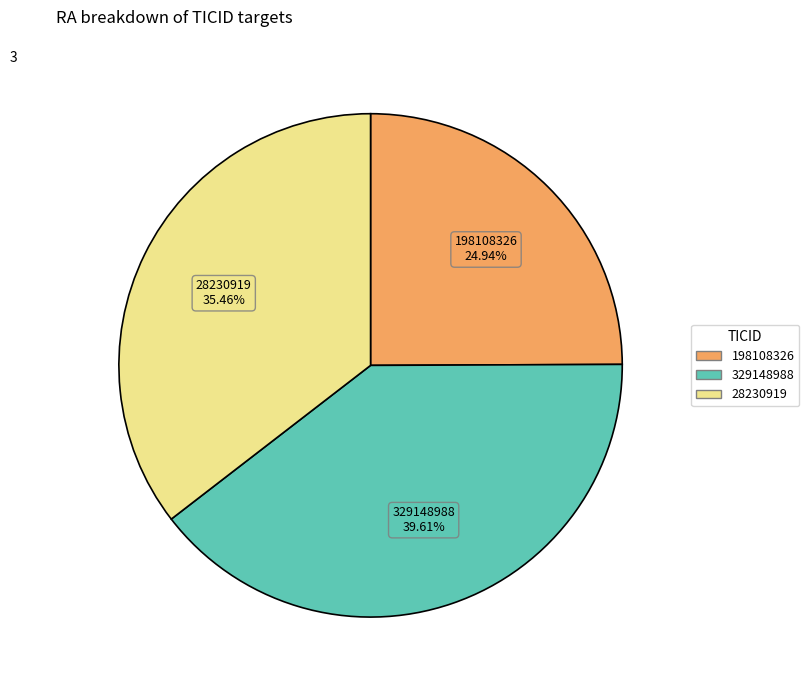

Count the number of slices in the pie.

3